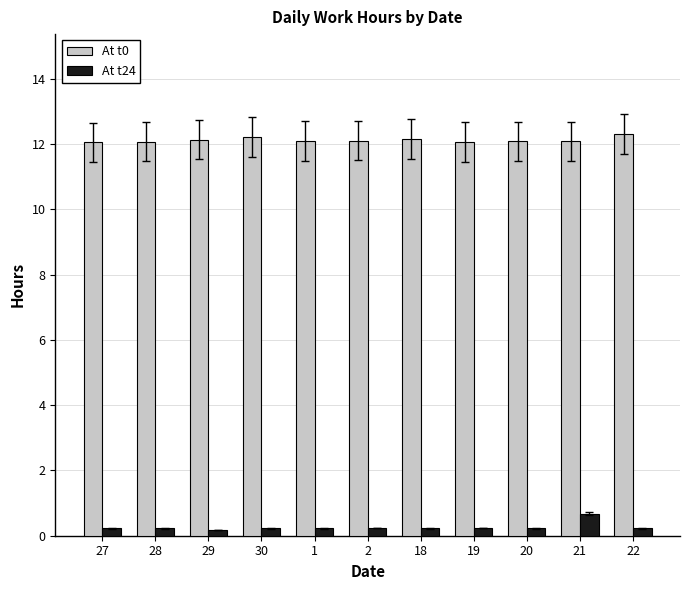

What is the maximum value for At t0?

12.3